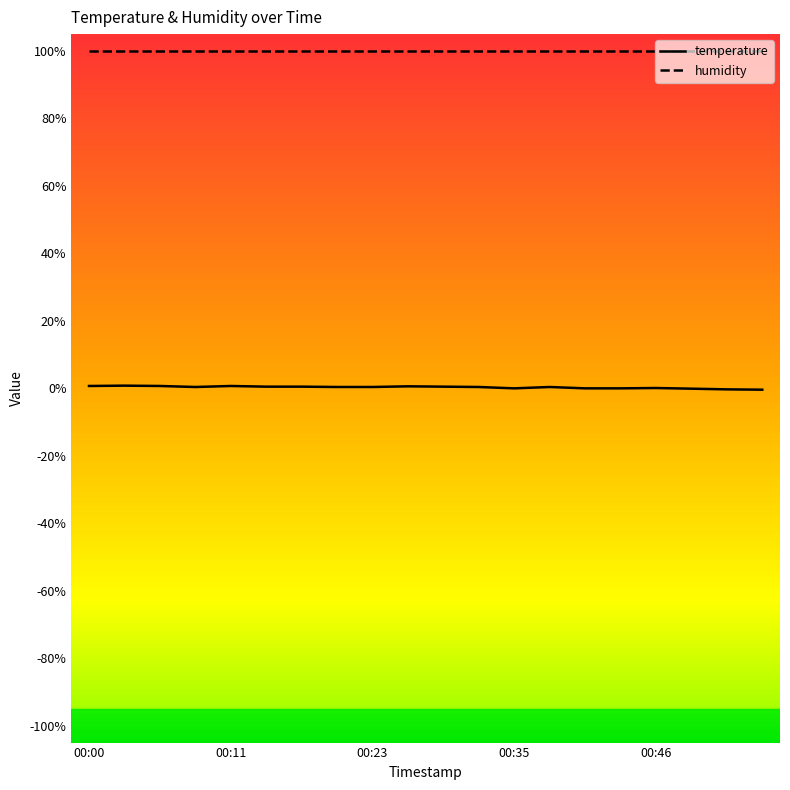

Which series has the widest spread of values?

temperature